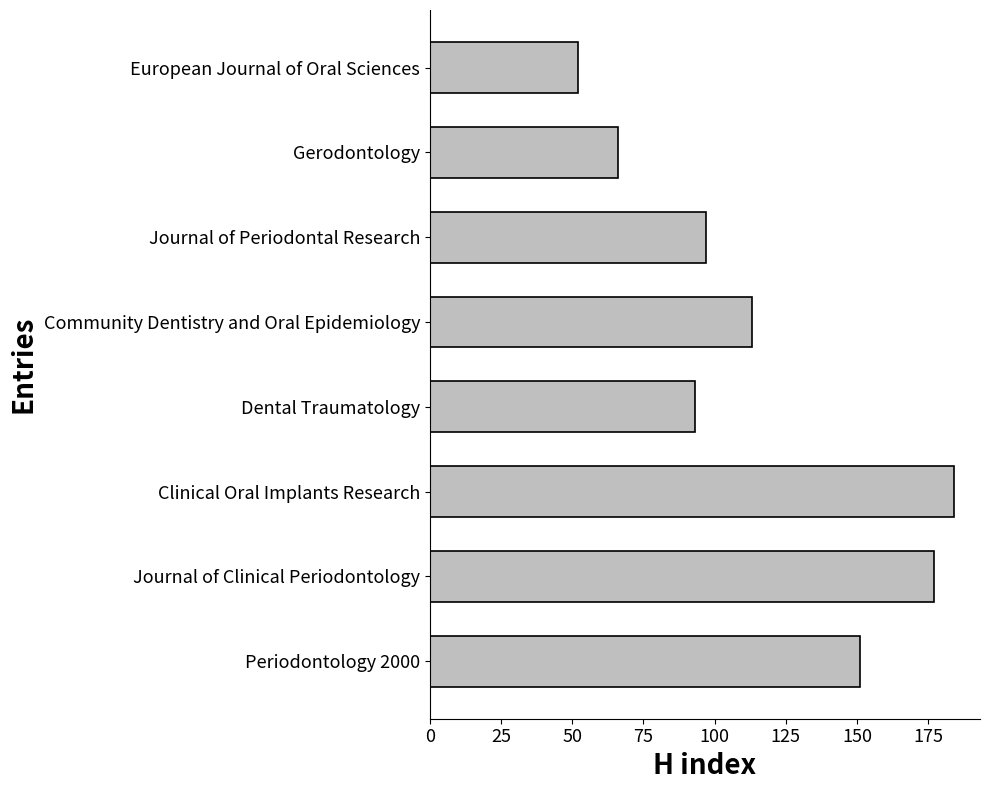

At which label is the value closest to 118?

Community Dentistry and Oral Epidemiology